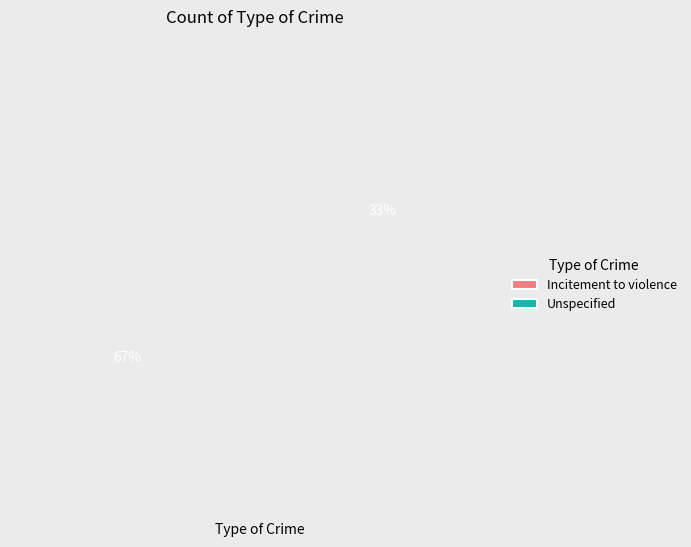

Do Unspecified and Incitement to violence together represent more than half of the pie?

Yes